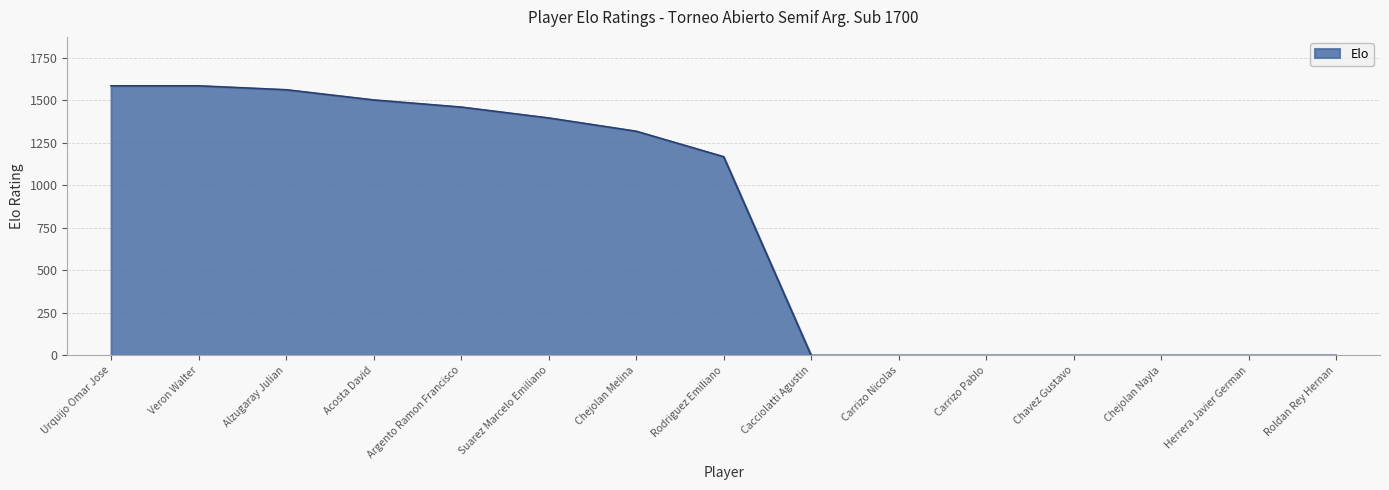

At which label is the value closest to 793?

Rodriguez Emiliano